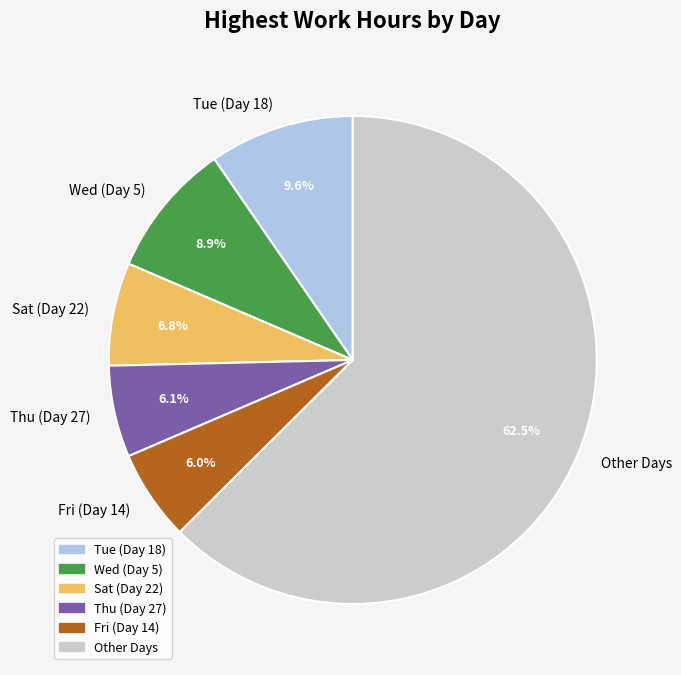

To the nearest percent, what is the average slice percentage?

17%